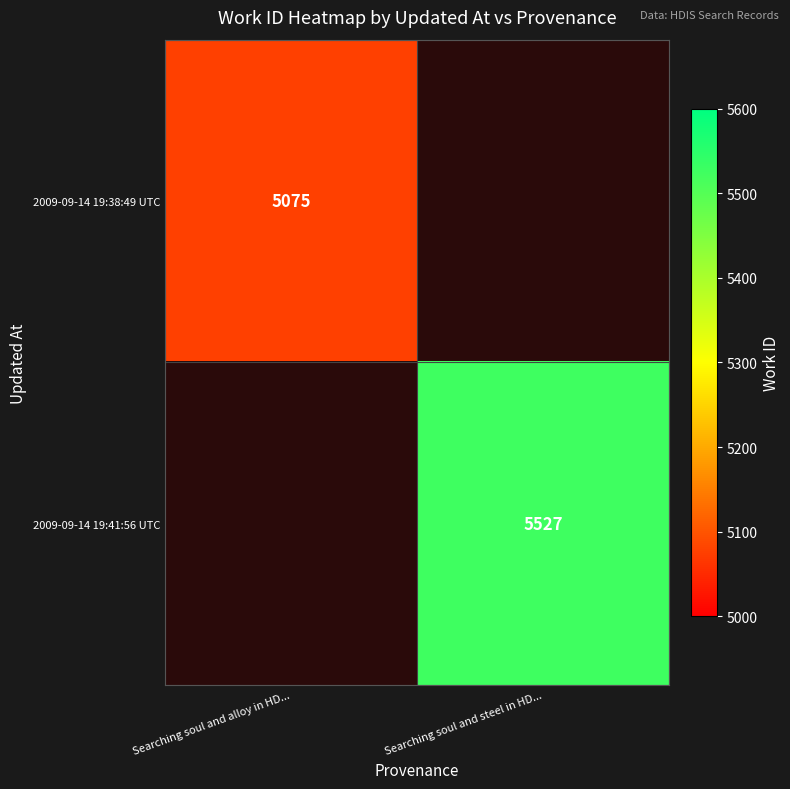

Is it true that 2009-09-14 19:38:49 UTC equals 9111 at Searching soul and alloy in HD...?

False